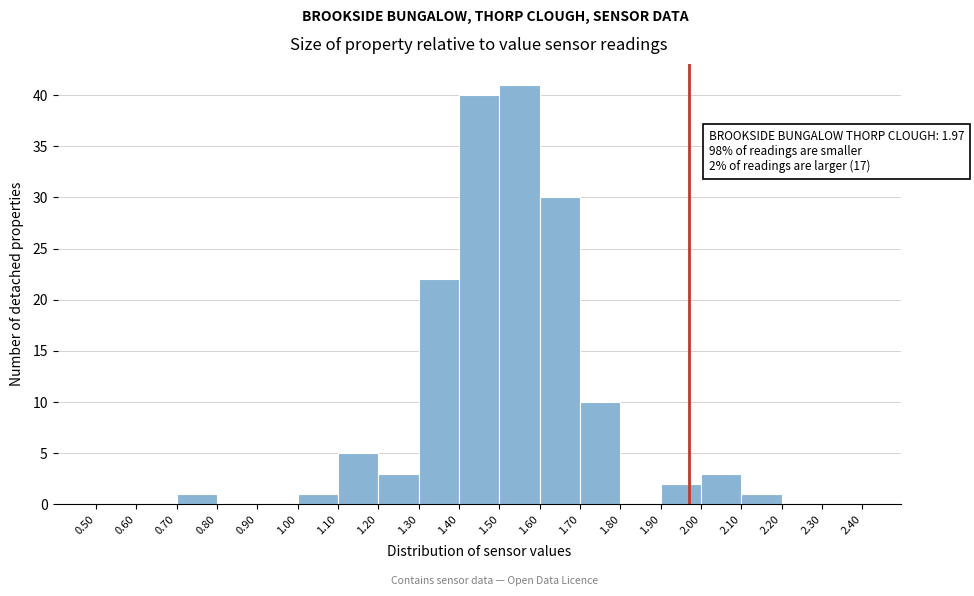

Which range on the x-axis has the tallest bar?

1.50 to 1.60